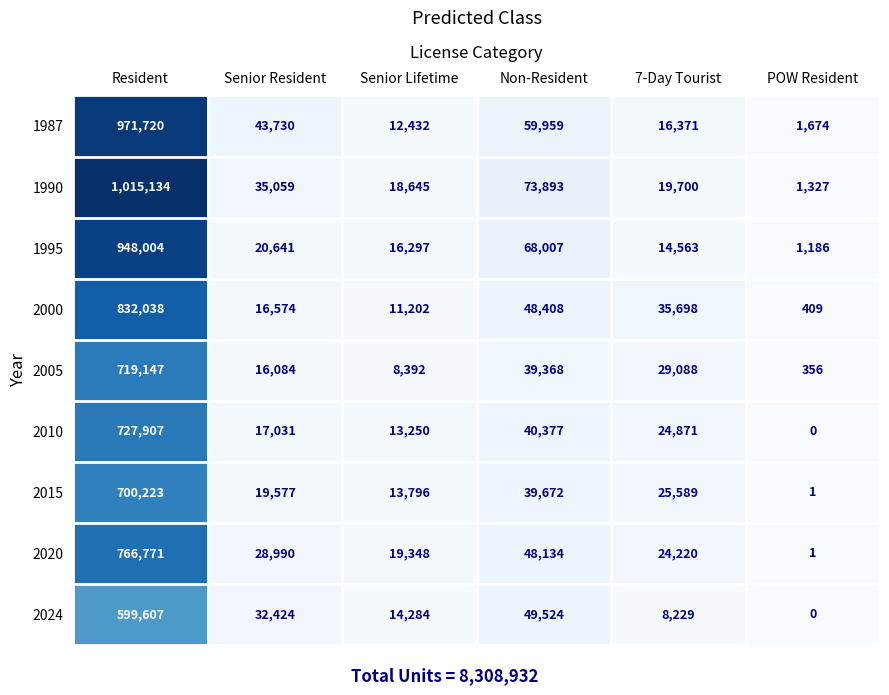

How many distinct data groups are displayed?

9